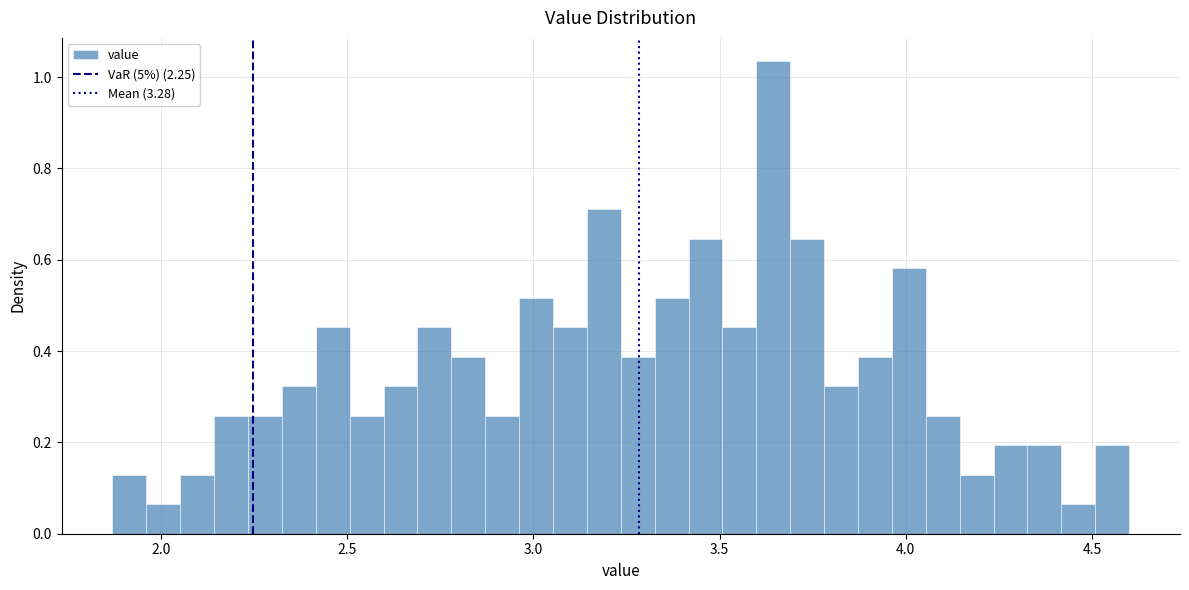

Read against the x-axis, roughly where is the centre of the tallest bar?

3.65